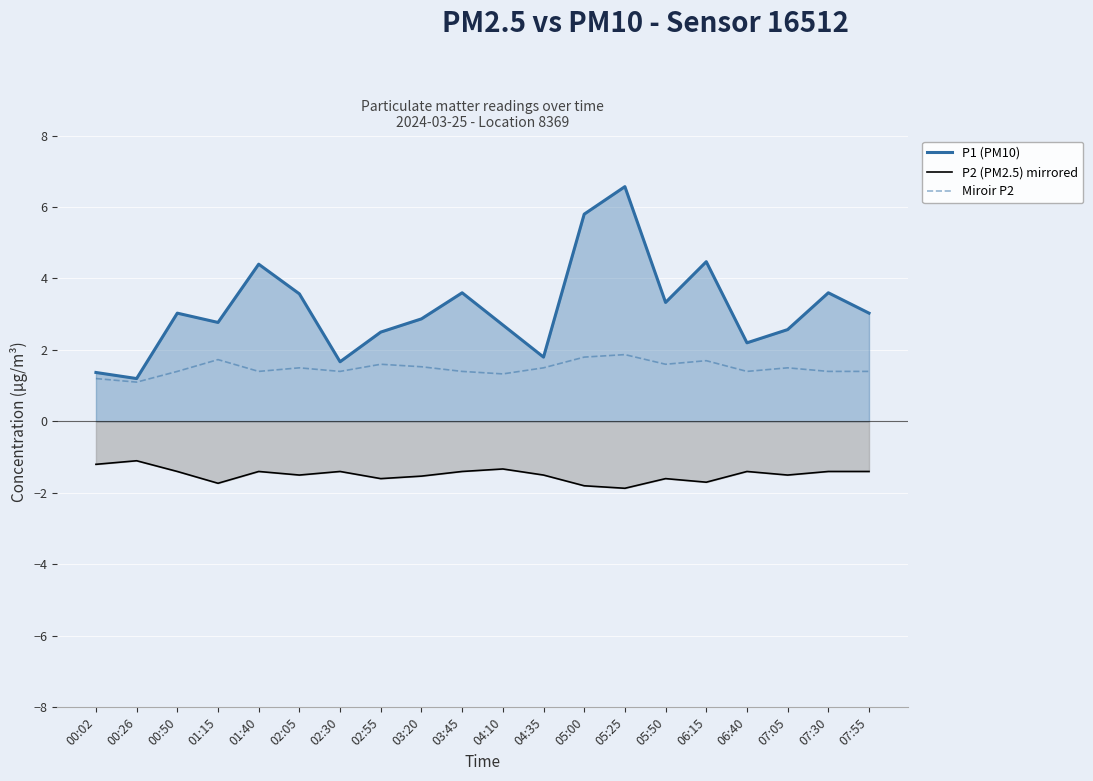

Where is the first local maximum for P2 (PM2.5) mirrored?

00:26